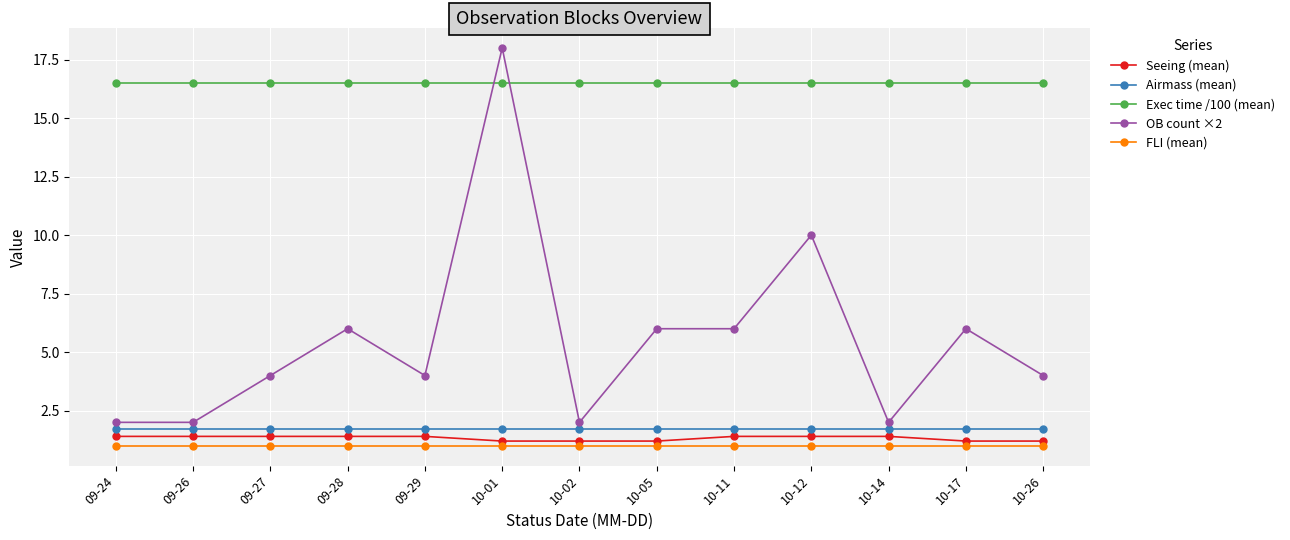

How many Airmass (mean) values are between 1 and 2?

13